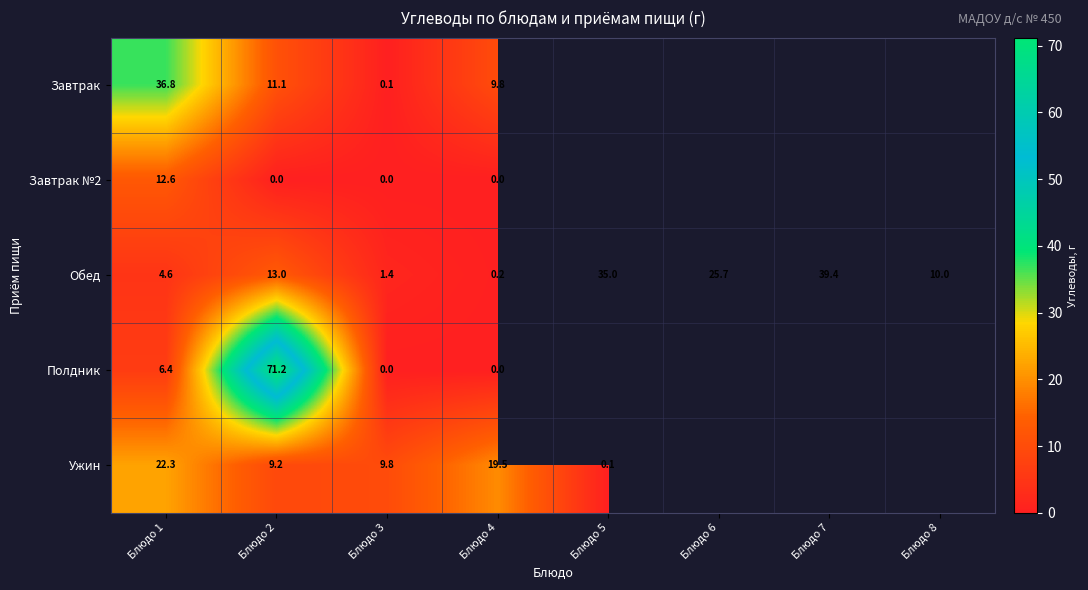

What is the difference between the second highest and minimum values in the Обед series?

34.8